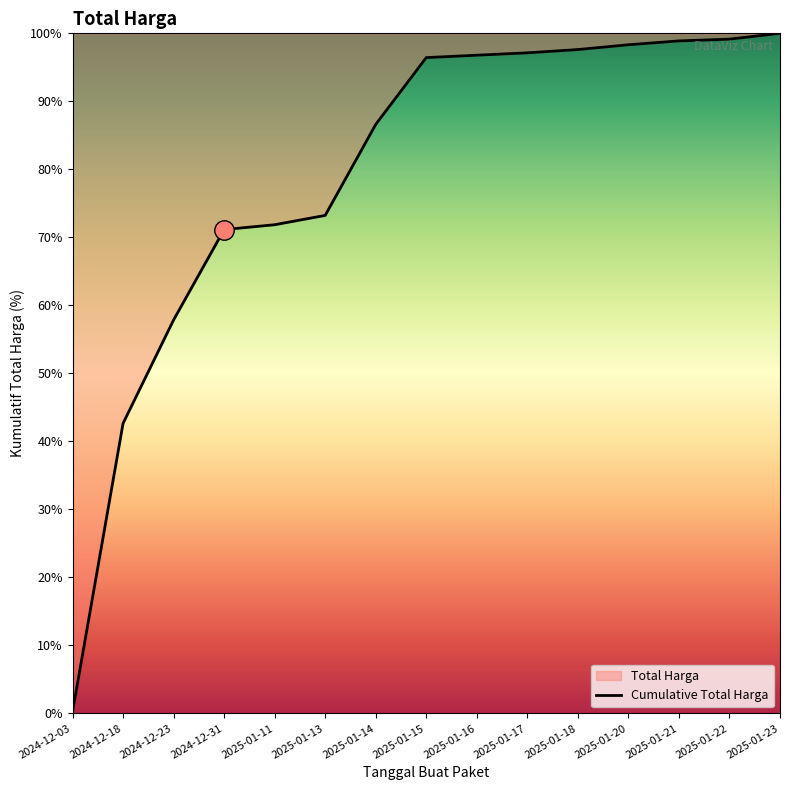

The value at 2025-01-16 is 96.8. True or false?

True